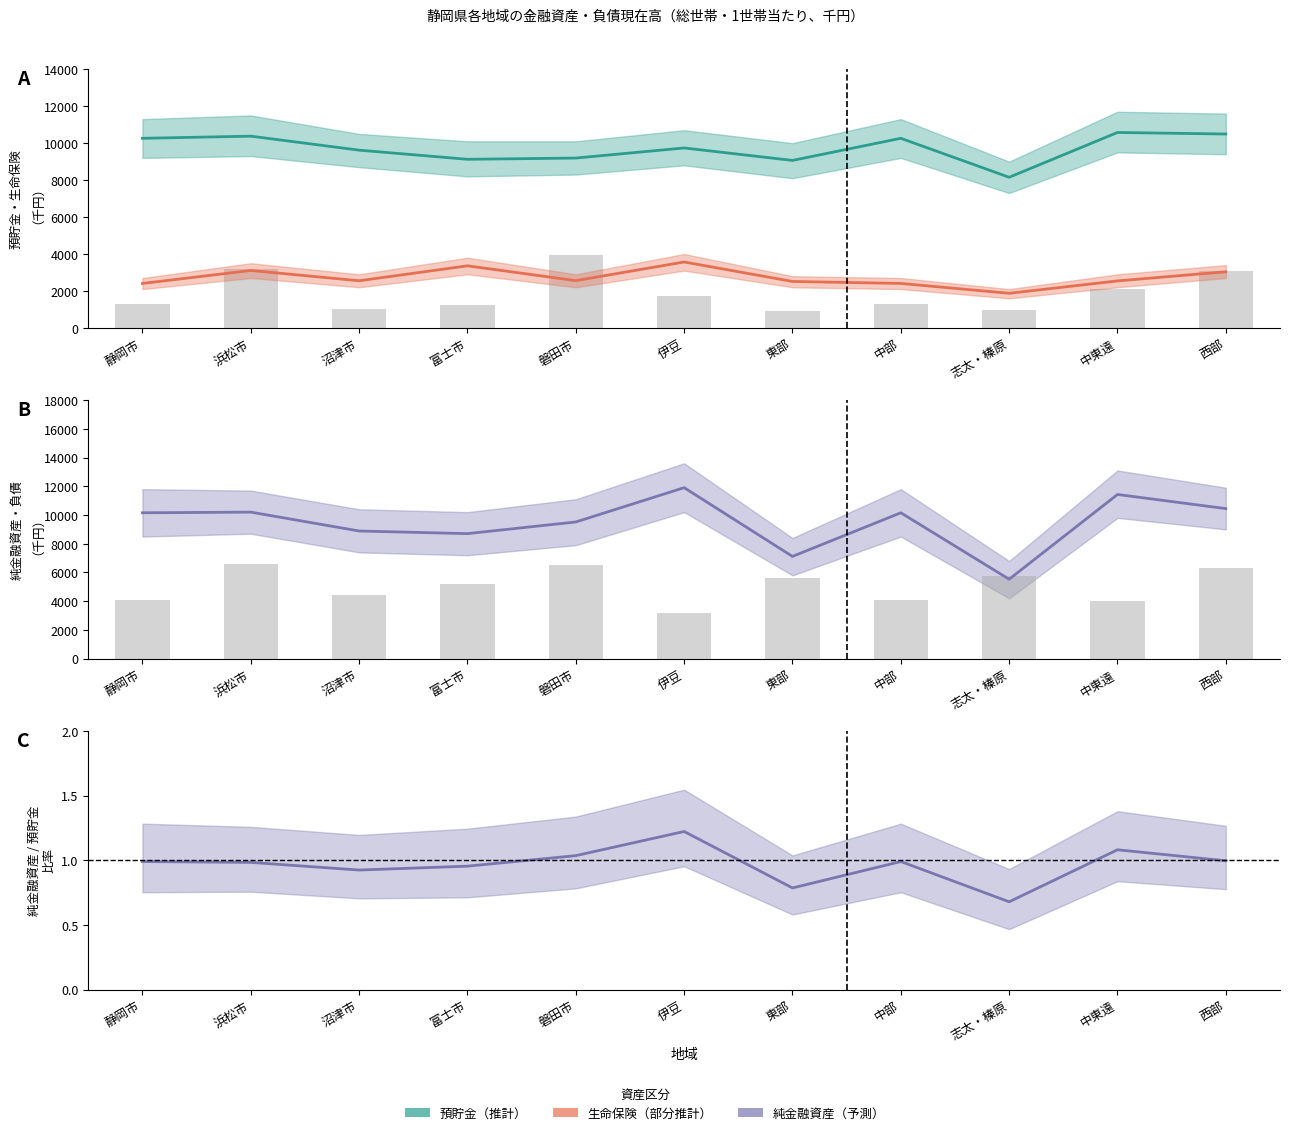

What is the sum of the 預貯金（推計） values at 伊豆 and 中東遠?

20318.0